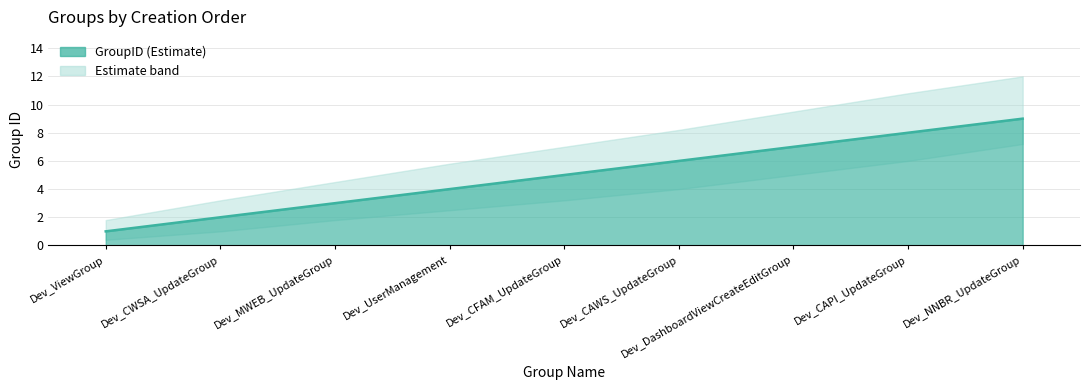

Rank the series at Dev_CAWS_UpdateGroup from lowest to highest value.

GroupID_lower, GroupID, GroupID_upper